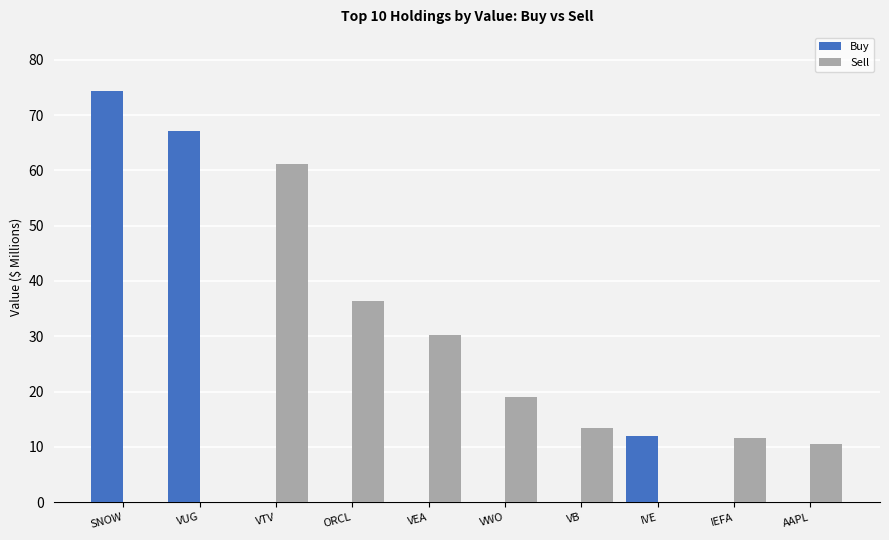

What is the average value of the Sell series?

18.2